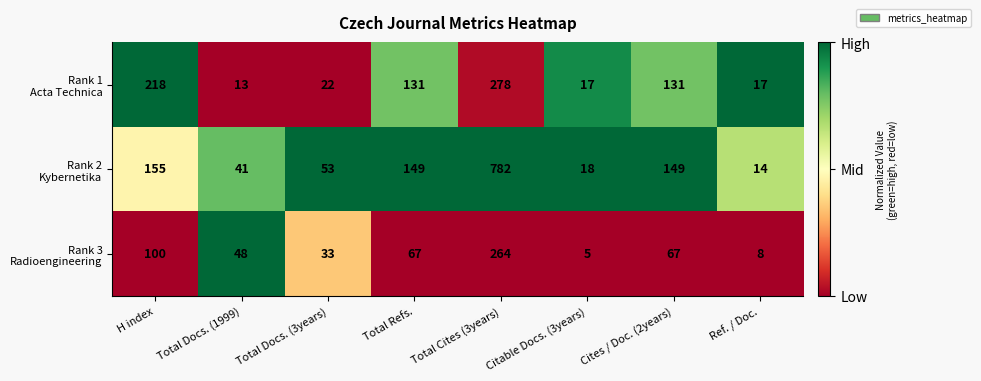

What is the smallest value displayed?

5